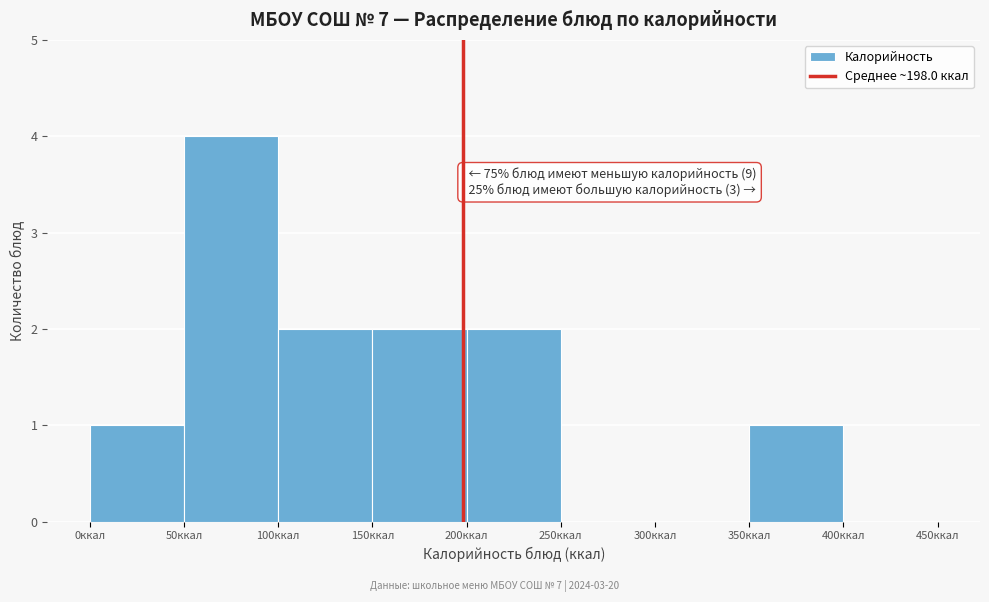

Which range on the x-axis has the tallest bar?

50 to 100